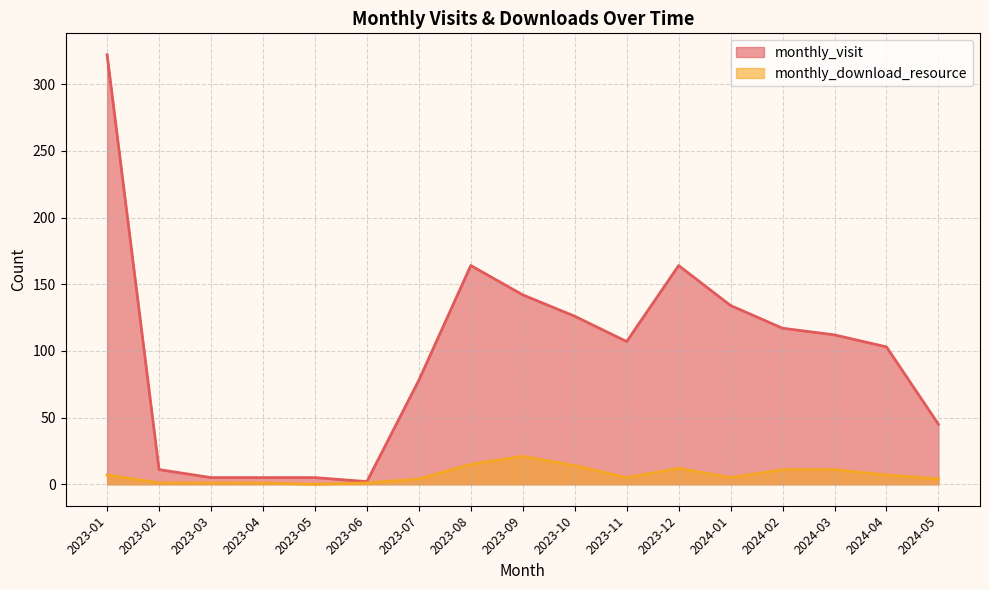

Rank the series by their average value, from highest to lowest.

monthly_visit, monthly_download_resource